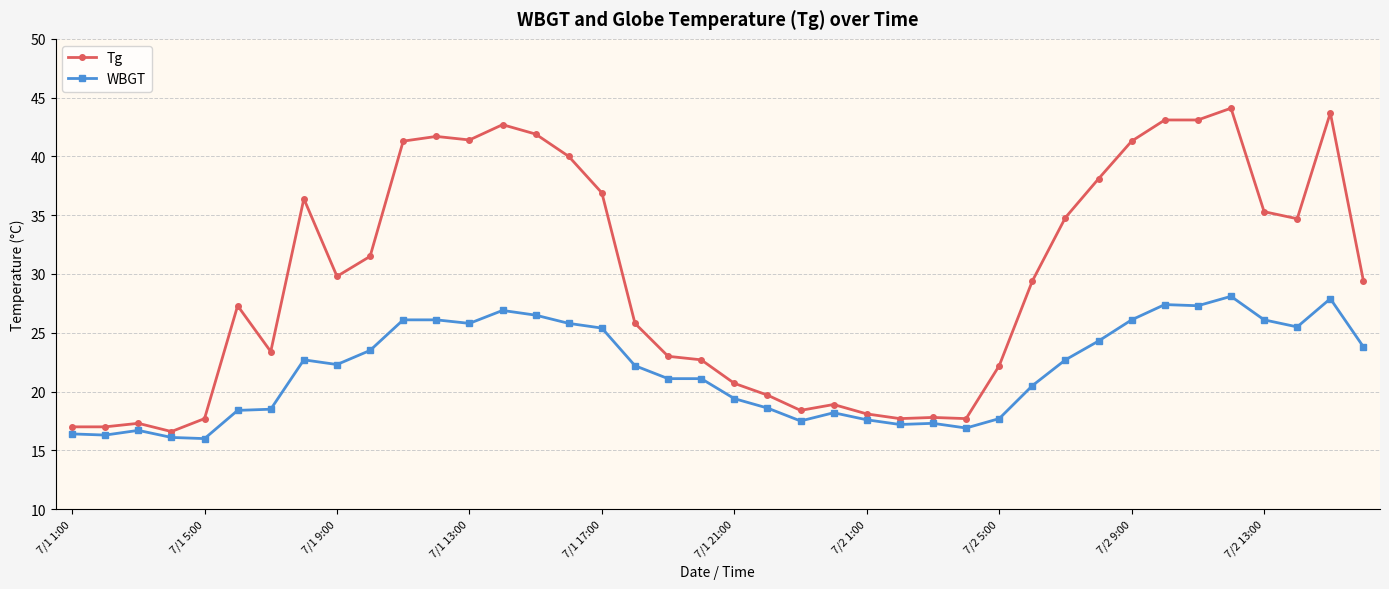

True or false: Tg has more than 1 interior local peaks.

True